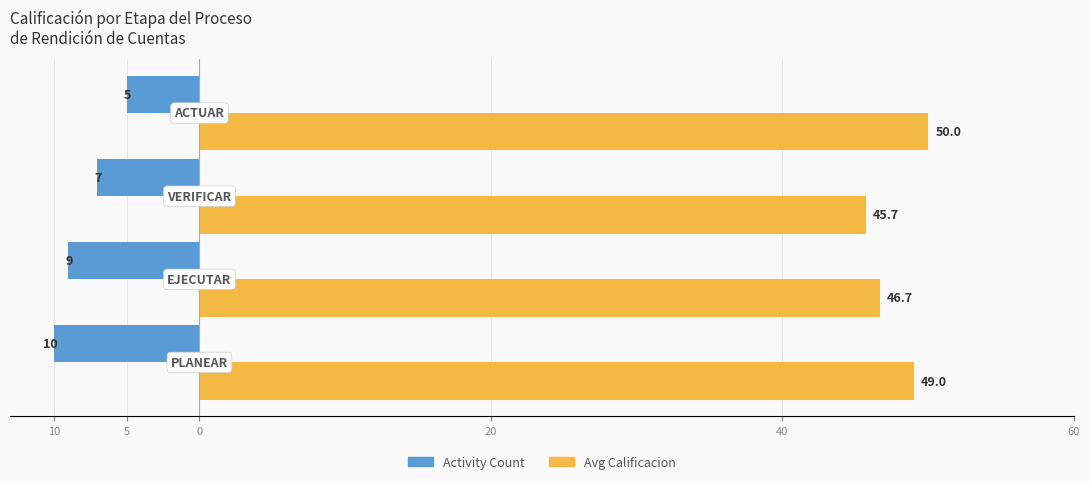

What are all the series names shown in the legend?

Activity Count, Avg Calificacion